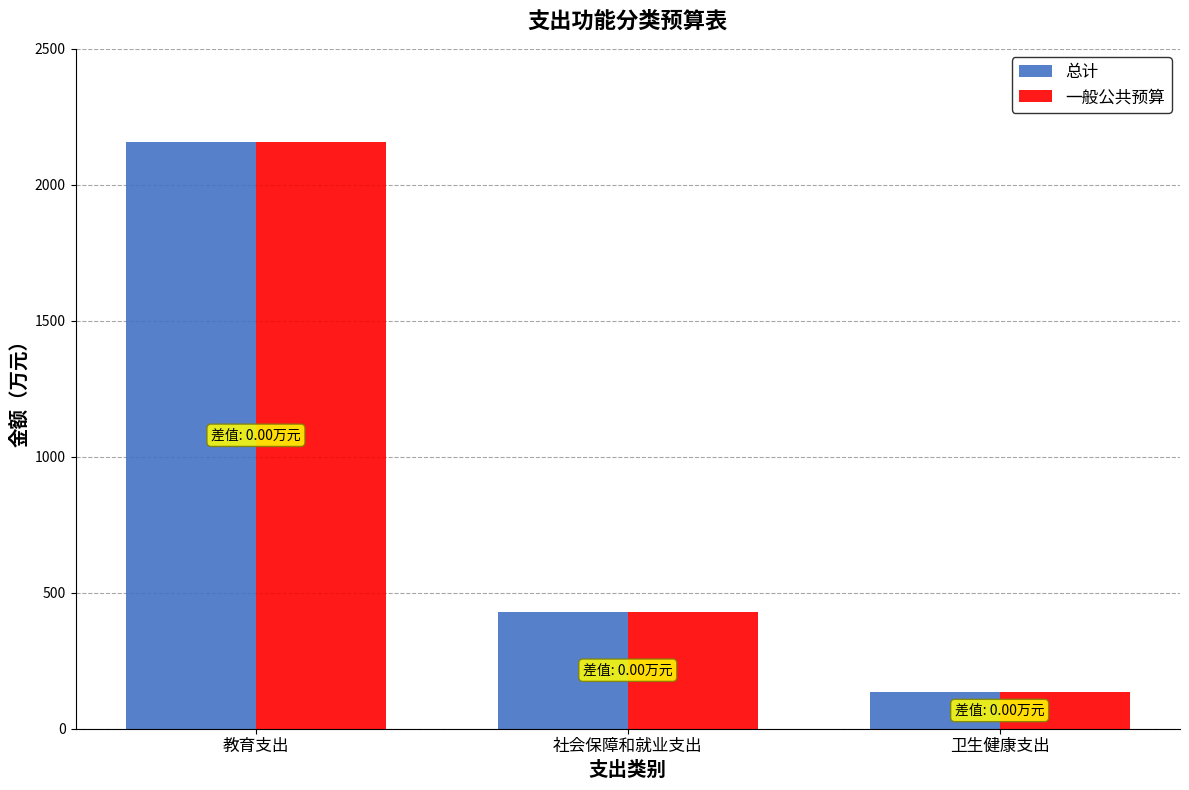

Rank the categories by 一般公共预算 value from lowest to highest.

卫生健康支出, 社会保障和就业支出, 教育支出